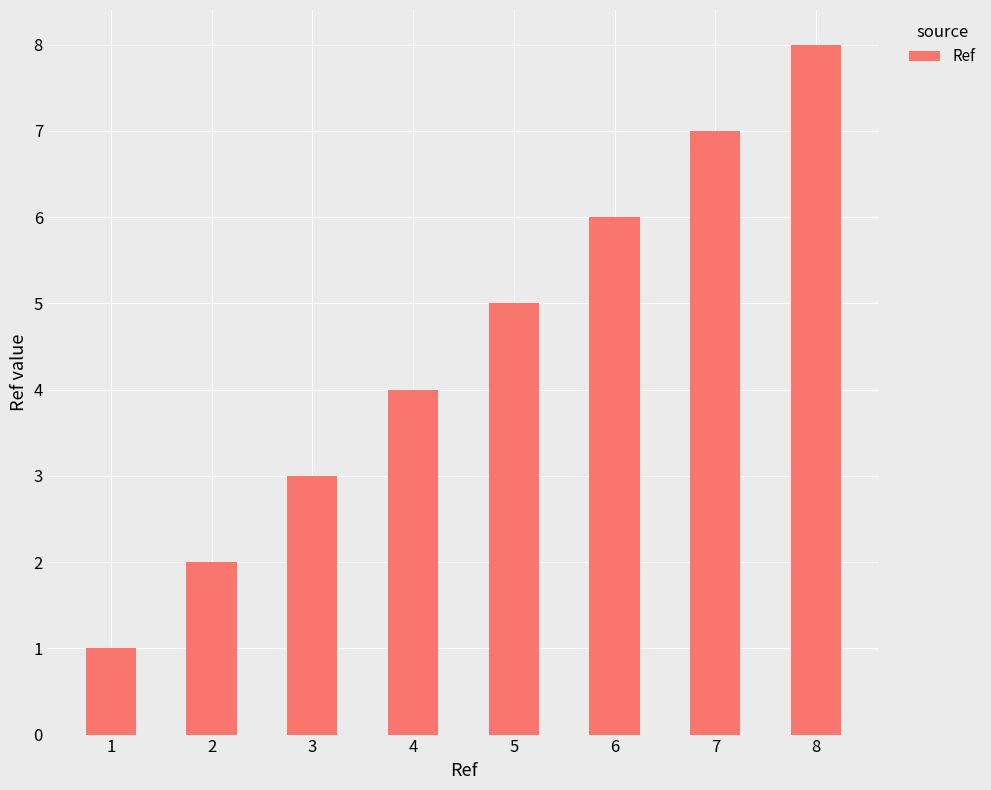

What is the sum of all values?

36